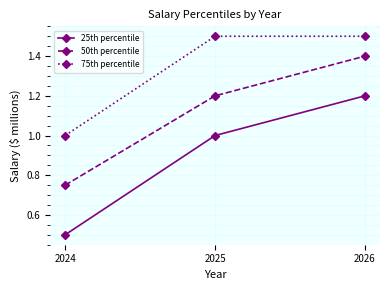

Is the value of 75th percentile at 2026 greater than the value of 25th percentile at 2026?

Yes